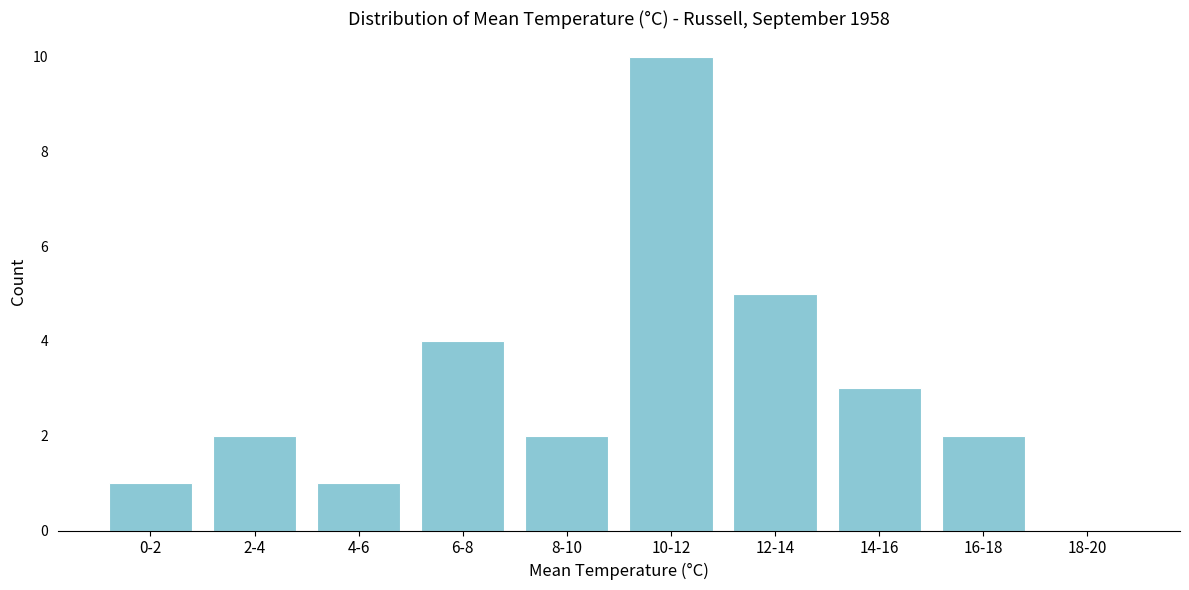

Reading right to left, what are all the values shown in this chart?

18-20=0	16-18=2	14-16=3	12-14=5	10-12=10	8-10=2	6-8=4	4-6=1	2-4=2	0-2=1